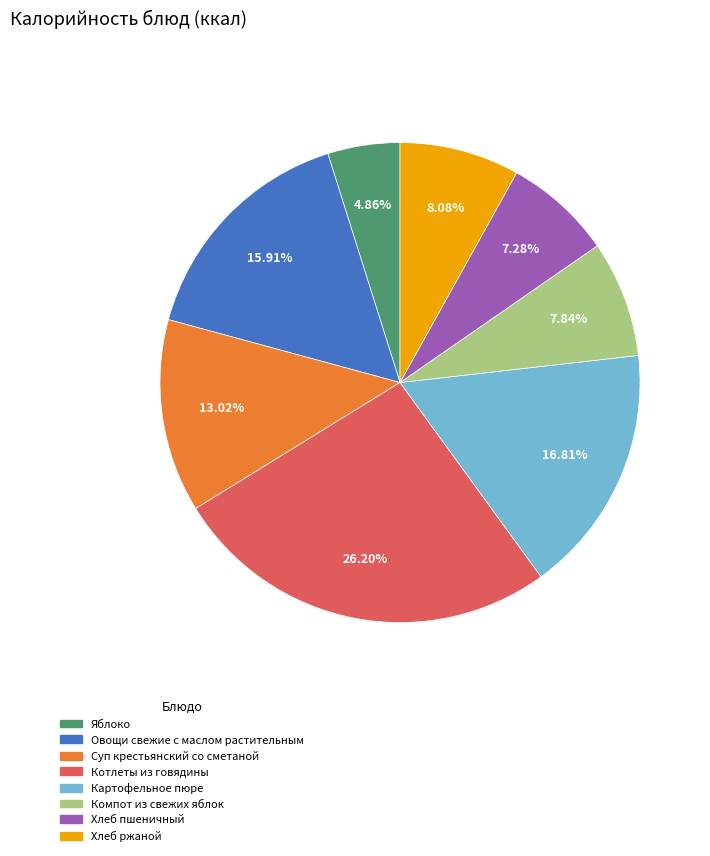

To the nearest percent, what portion does Хлеб пшеничный represent?

7%